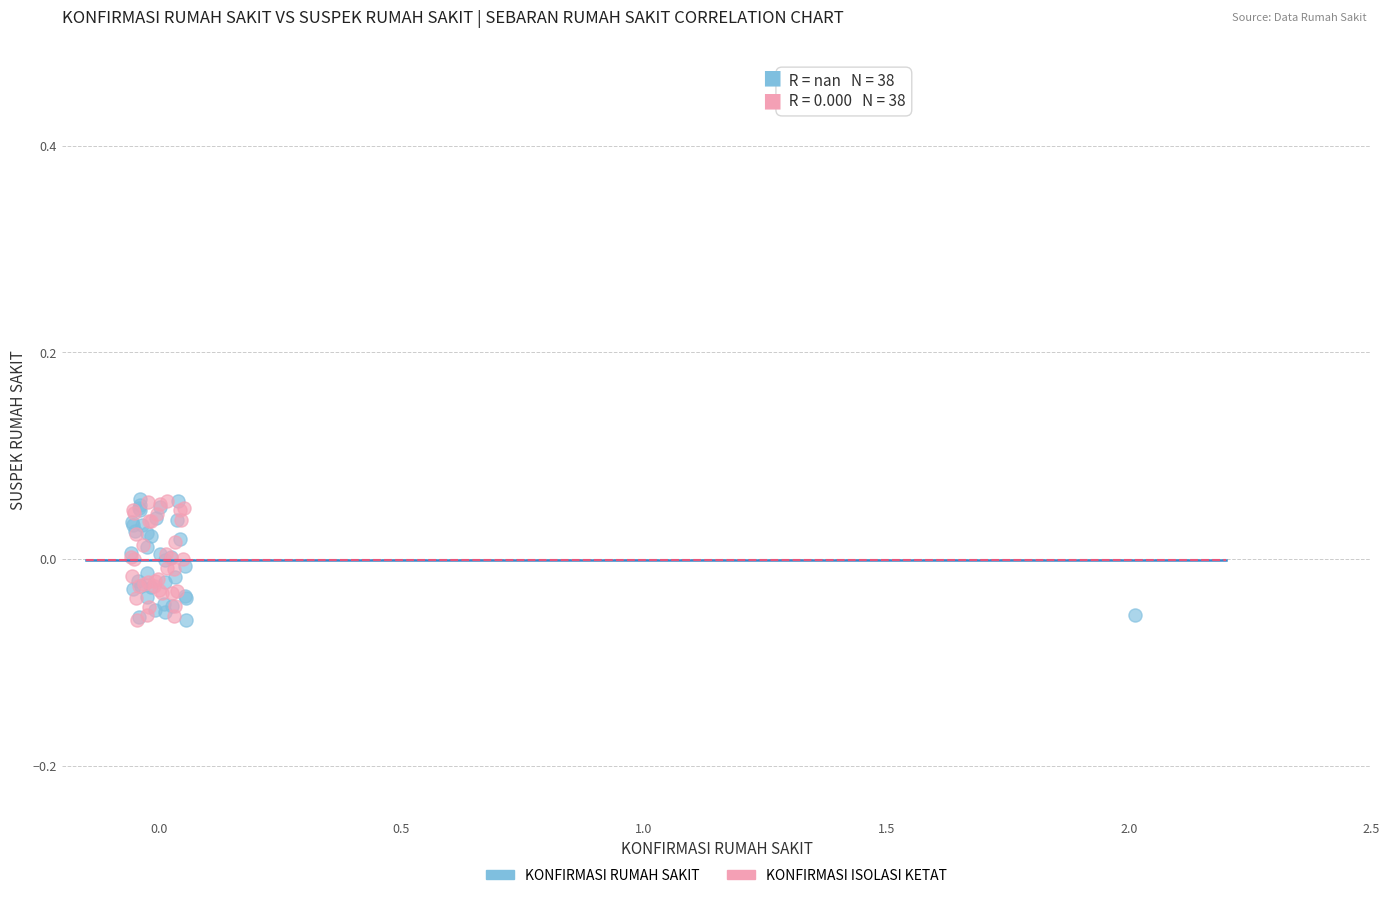

What are all the series names shown in the legend?

KONFIRMASI RUMAH SAKIT, KONFIRMASI ISOLASI KETAT